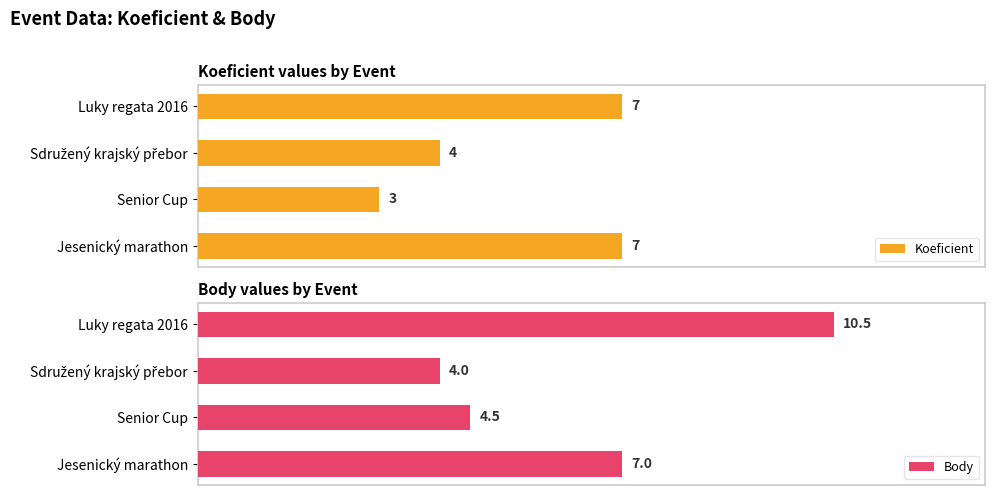

List the series in order of their overall mean, lowest first.

Koeficient, Body